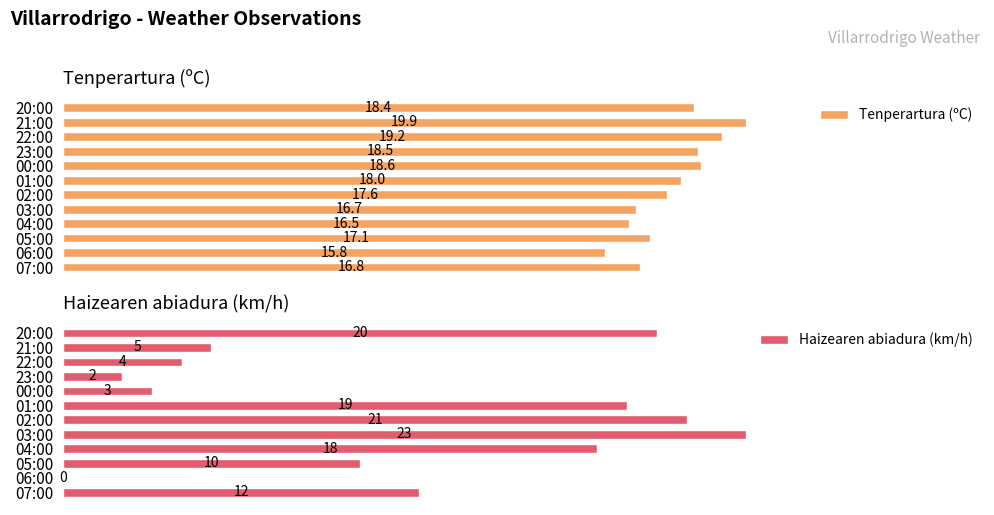

Which category has the highest value in the Tenperartura (ºC) series?

21:00